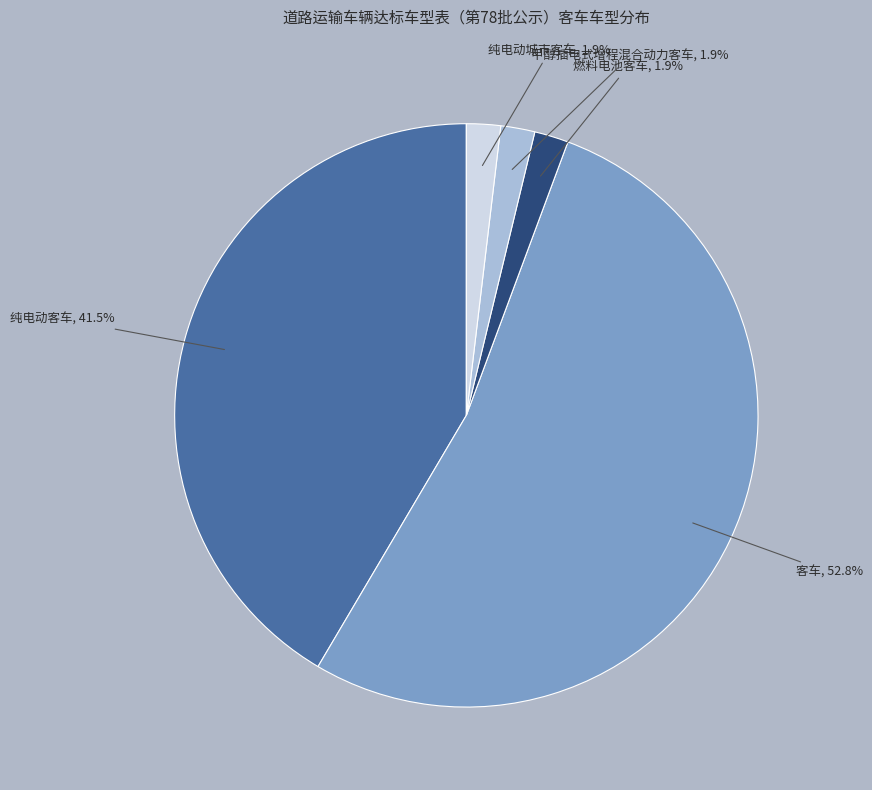

How many segments does this pie chart have?

5